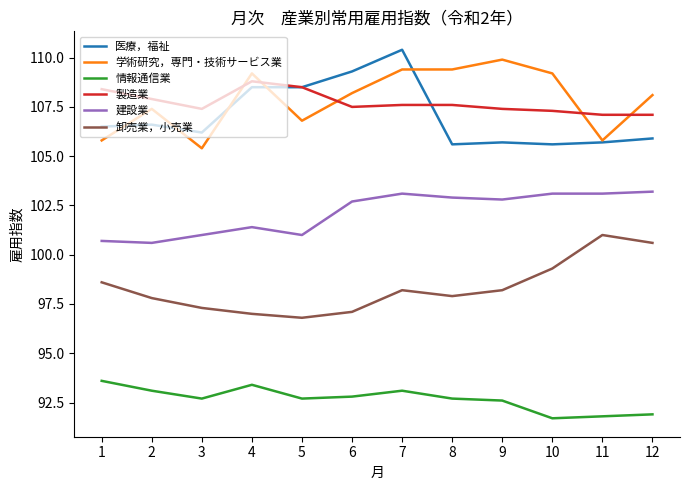

Reading left to right, transcribe all the data shown in this chart.

医療，福祉: 1=106.5	2=106.6	3=106.2	4=108.5	5=108.5	6=109.3	7=110.4	8=105.6	9=105.7	10=105.6	11=105.7	12=105.9
学術研究，専門・技術サービス業: 1=105.8	2=107.4	3=105.4	4=109.2	5=106.8	6=108.2	7=109.4	8=109.4	9=109.9	10=109.2	11=105.8	12=108.1
情報通信業: 1=93.6	2=93.1	3=92.7	4=93.4	5=92.7	6=92.8	7=93.1	8=92.7	9=92.6	10=91.7	11=91.8	12=91.9
製造業: 1=108.4	2=107.9	3=107.4	4=108.8	5=108.5	6=107.5	7=107.6	8=107.6	9=107.4	10=107.3	11=107.1	12=107.1
建設業: 1=100.7	2=100.6	3=101.0	4=101.4	5=101.0	6=102.7	7=103.1	8=102.9	9=102.8	10=103.1	11=103.1	12=103.2
卸売業，小売業: 1=98.6	2=97.8	3=97.3	4=97.0	5=96.8	6=97.1	7=98.2	8=97.9	9=98.2	10=99.3	11=101.0	12=100.6